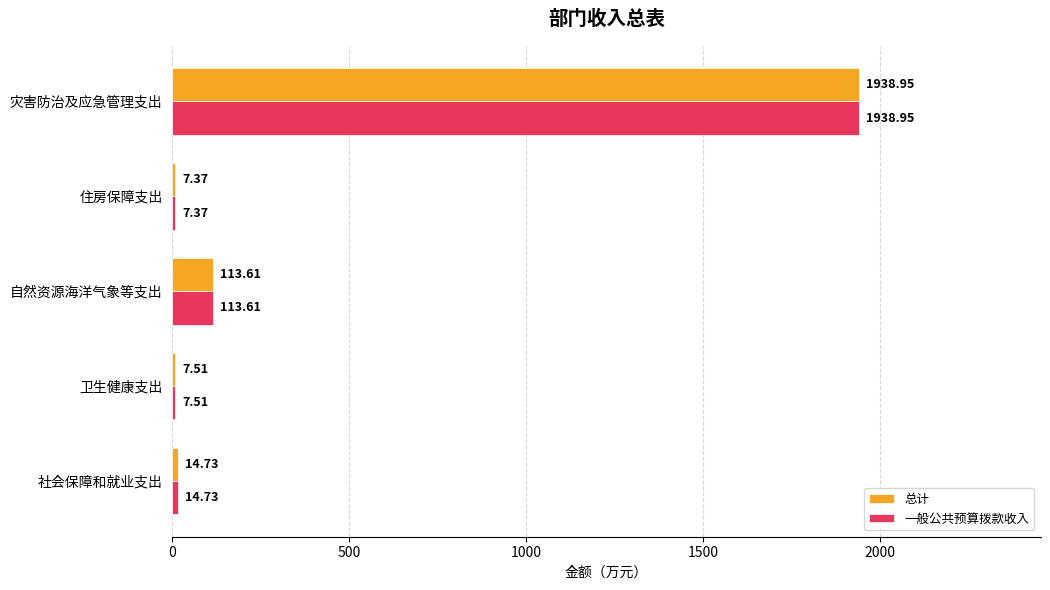

At which category is the sum across all series the highest?

灾害防治及应急管理支出